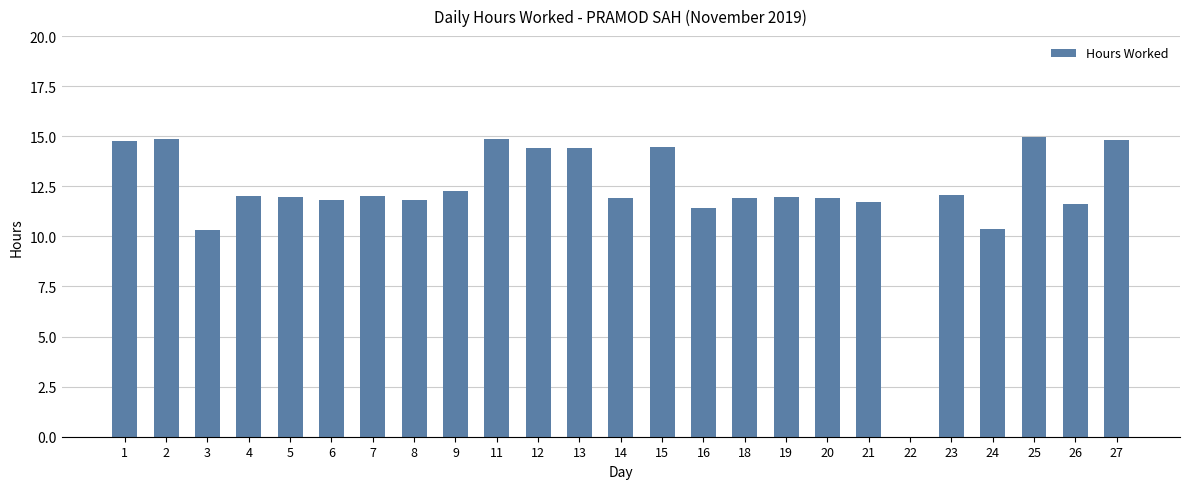

What is the maximum value shown in the chart?

14.9